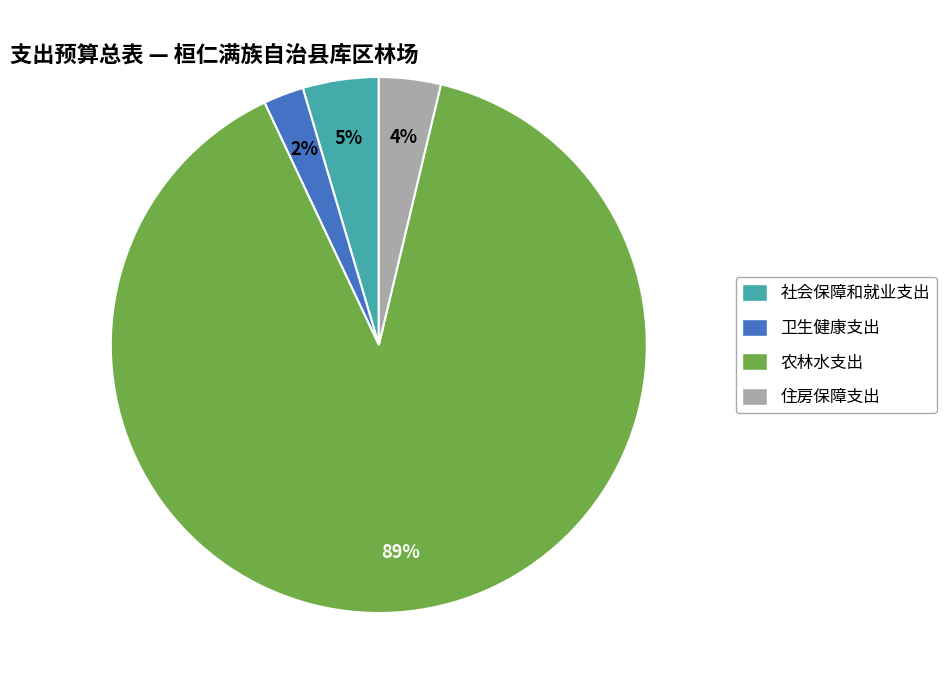

What percentage is the 住房保障支出 slice, to the nearest percent?

4%